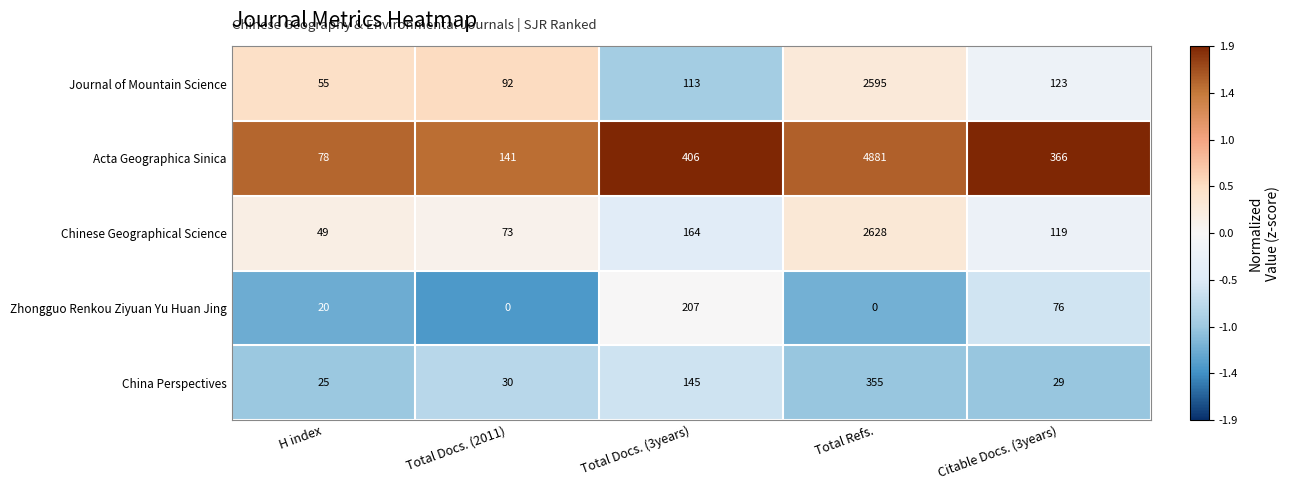

Reading left to right, what are all the values shown in this chart?

Journal of Mountain Science: 55	92	113	2595	123
Acta Geographica Sinica: 78	141	406	4881	366
Chinese Geographical Science: 49	73	164	2628	119
Zhongguo Renkou Ziyuan Yu Huan Jing: 20	0	207	0	76
China Perspectives: 25	30	145	355	29